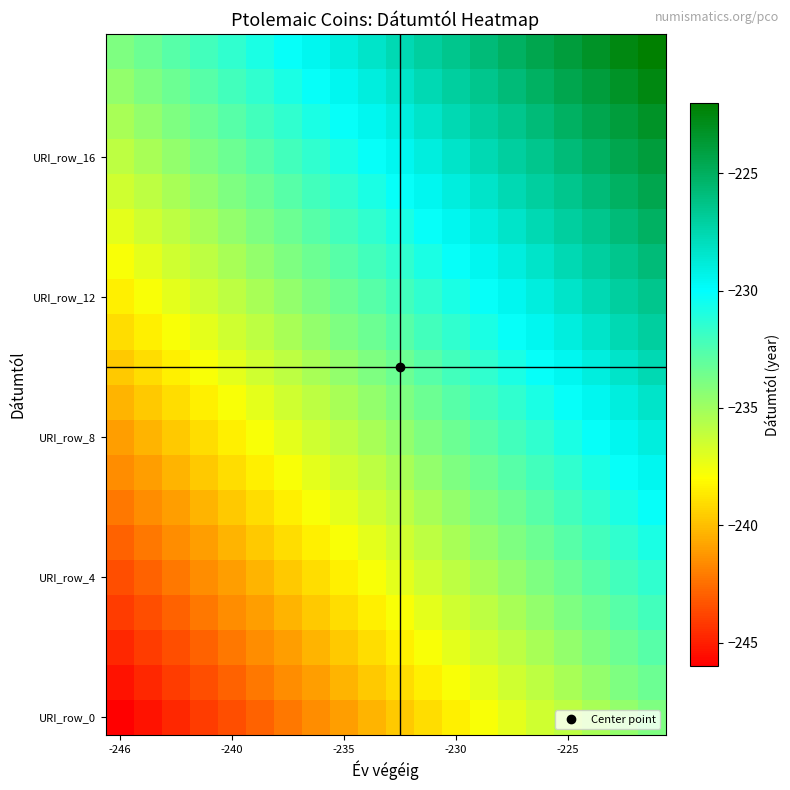

What is the smallest value displayed?

-246.0